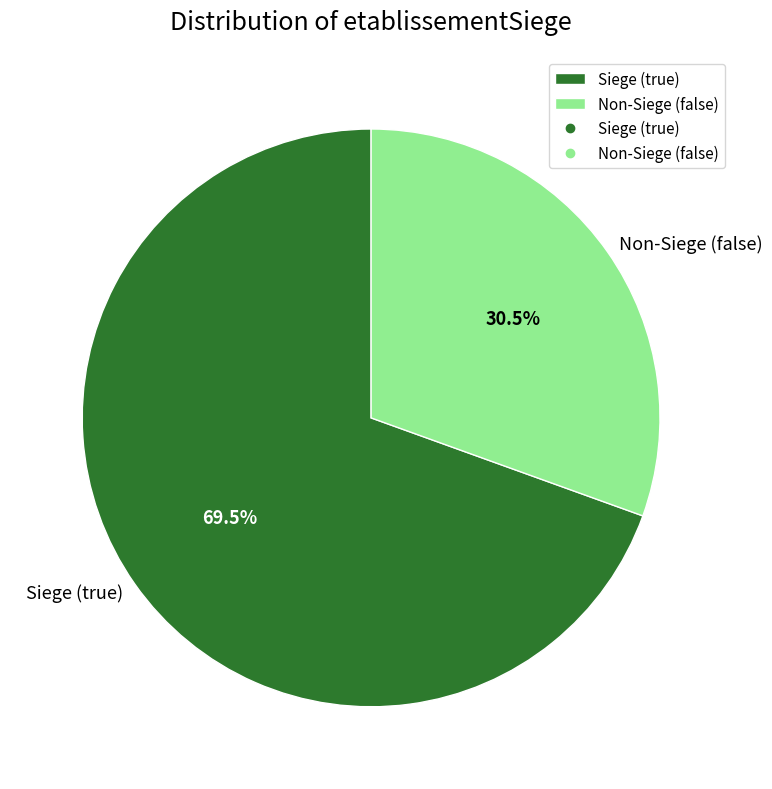

Which slice is the smallest?

Non-Siege (false)